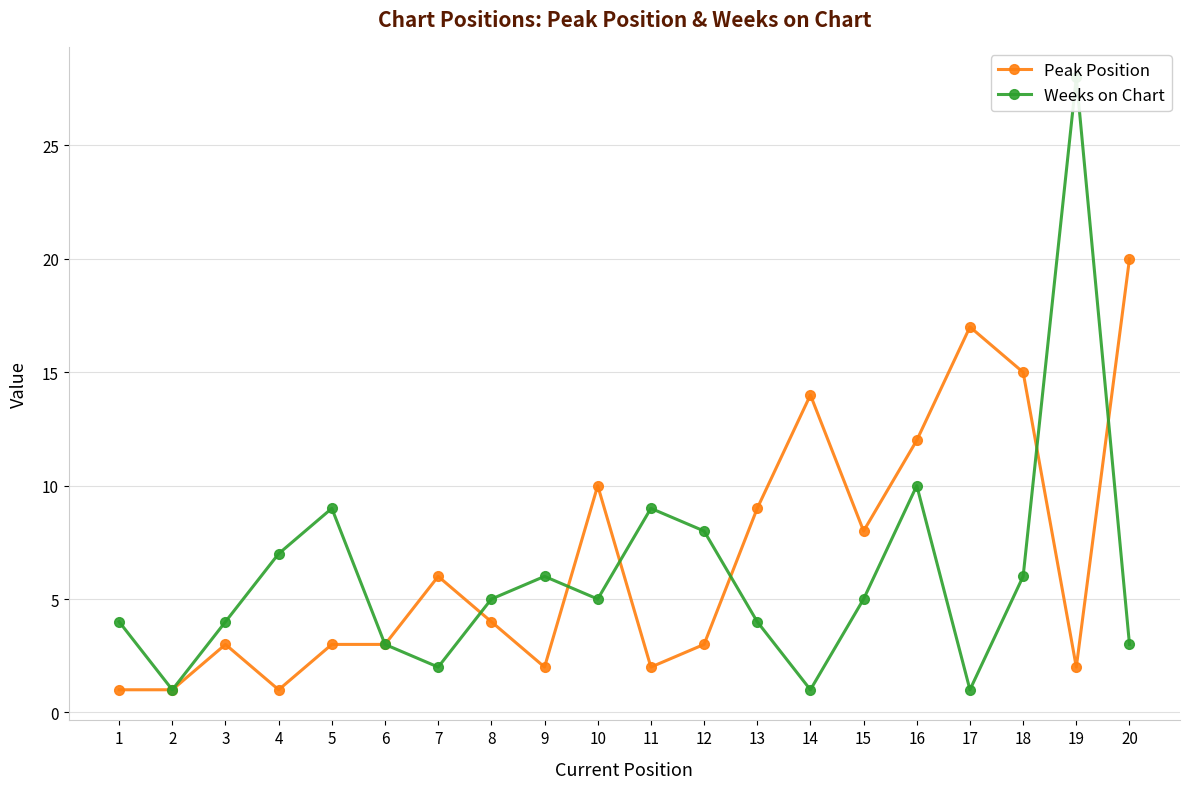

What are all the series names shown in the legend?

Peak Position, Weeks on Chart